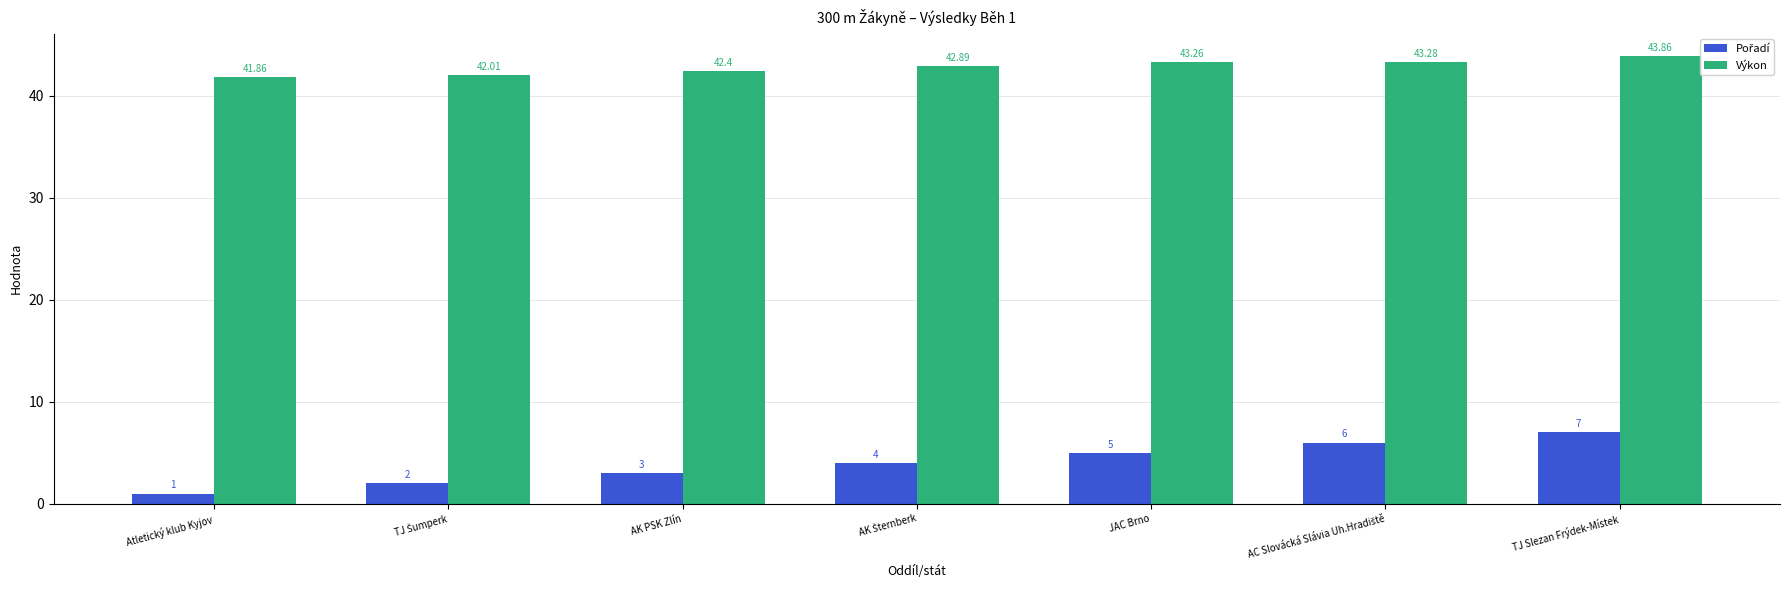

Which category has the highest value across all series?

TJ Slezan Frýdek-Místek